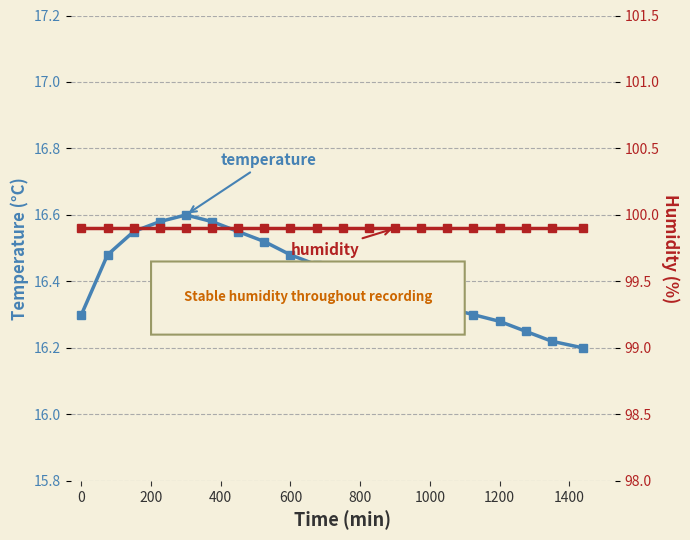

True or false: temperature and humidity intersect in this chart.

False